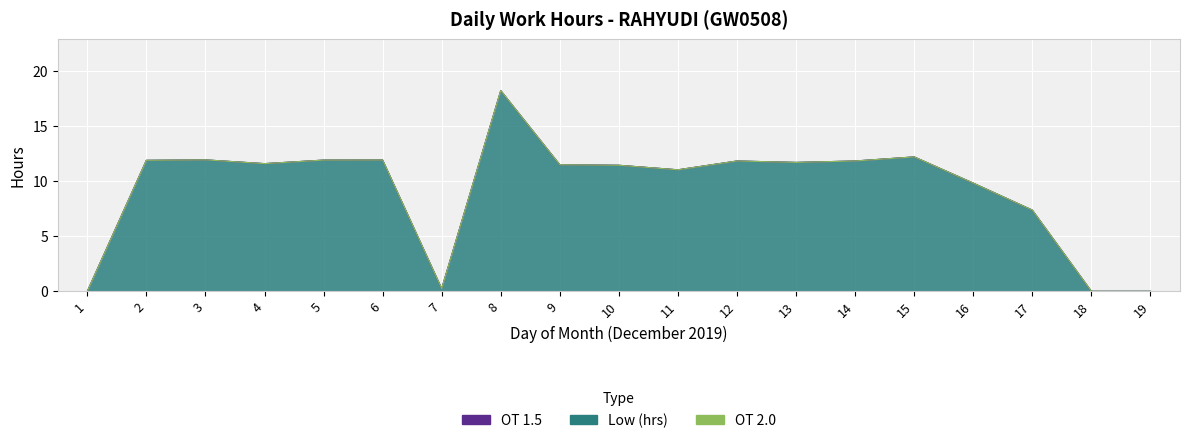

List the series in order of their peak value, lowest first.

OT 1.5, OT 2.0, Low (hrs)